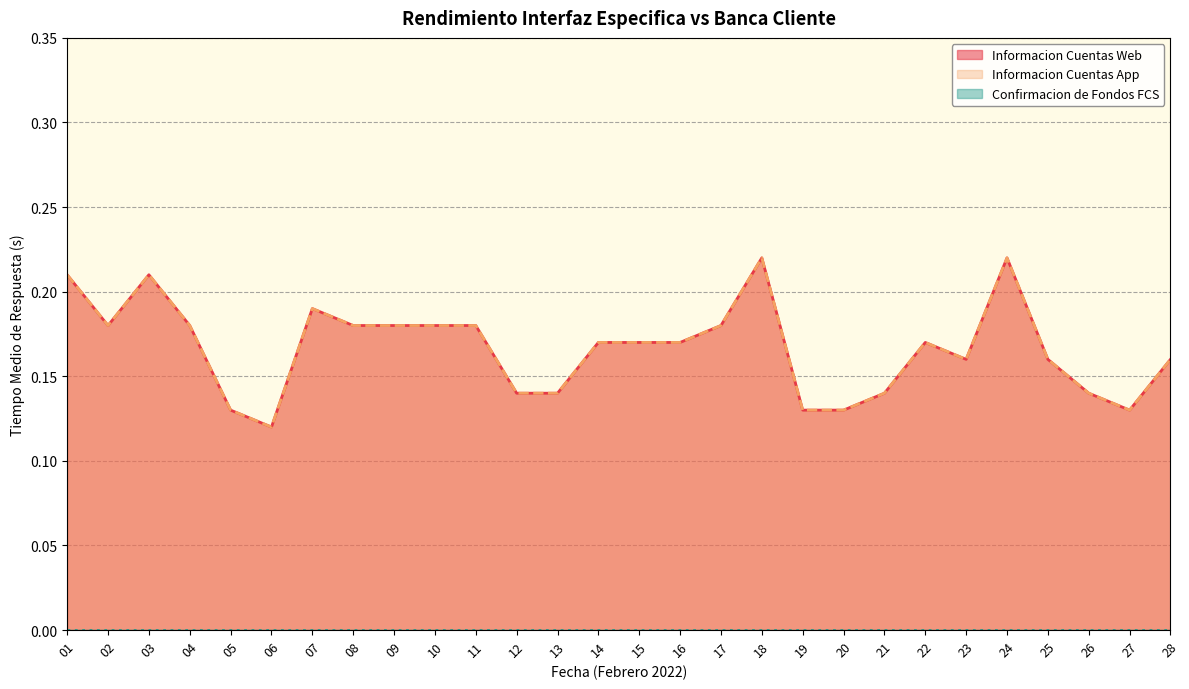

What is the total value across all series at 04?

0.4